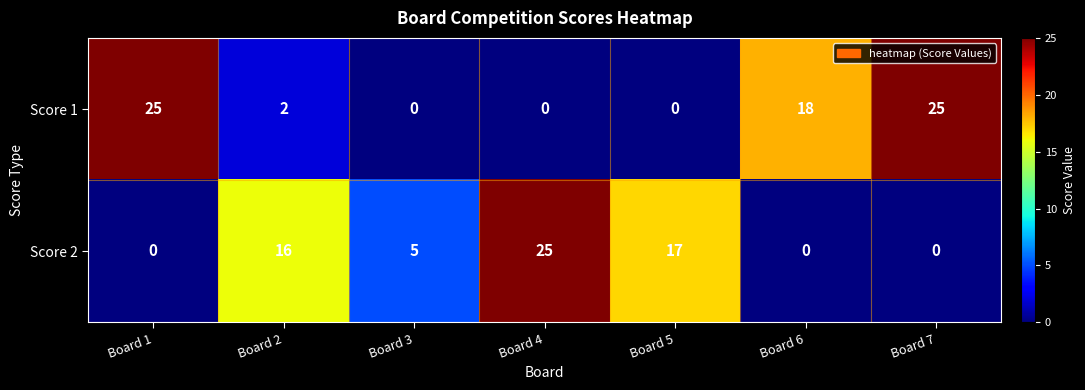

At Board 3, list the series in order from smallest to largest.

Score 1, Score 2